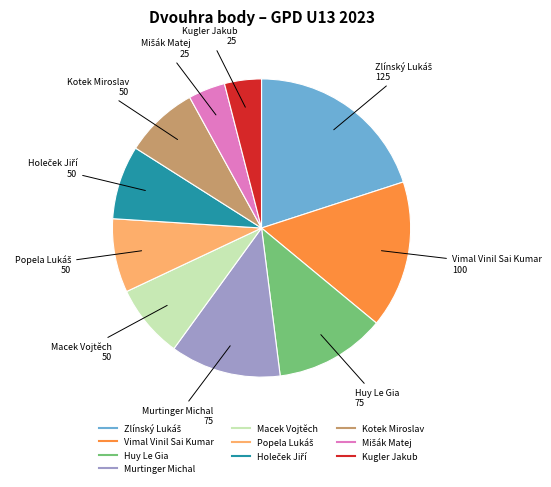

True or false: Kugler Jakub accounts for 4% of the total.

True